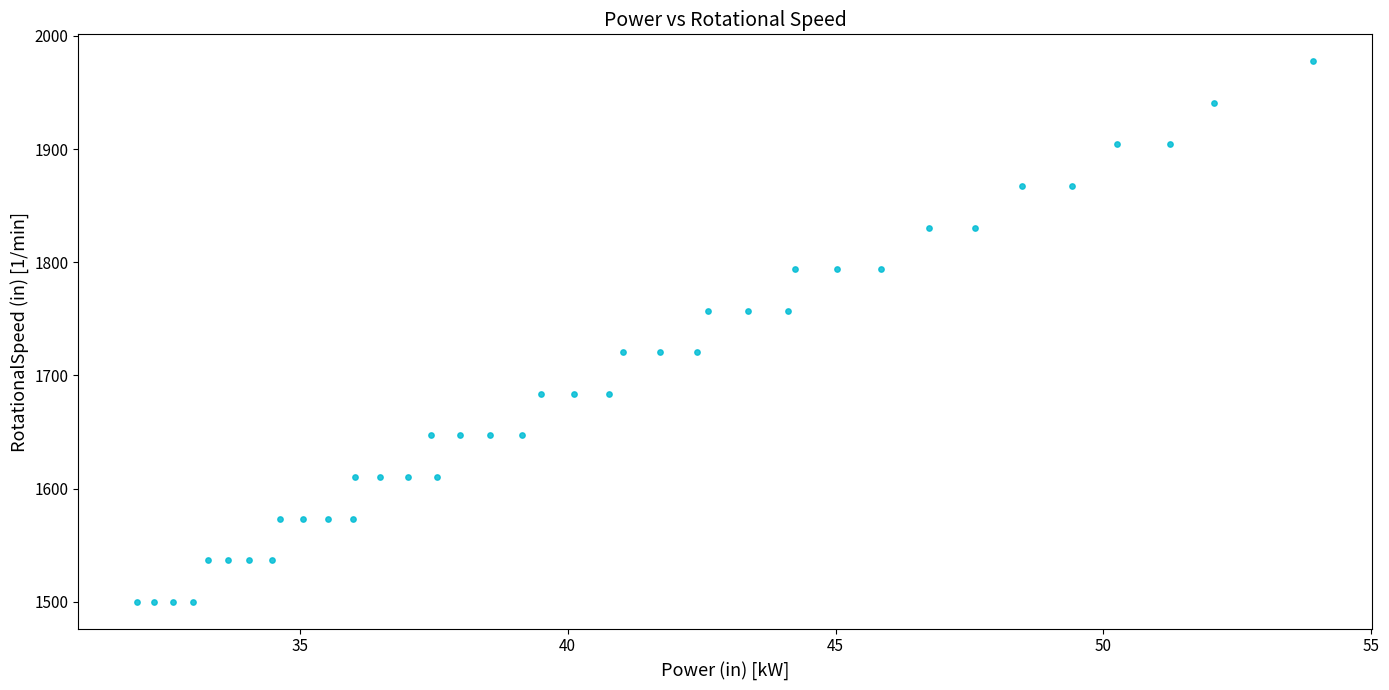

What is the range of X values (max minus min)?

22.0